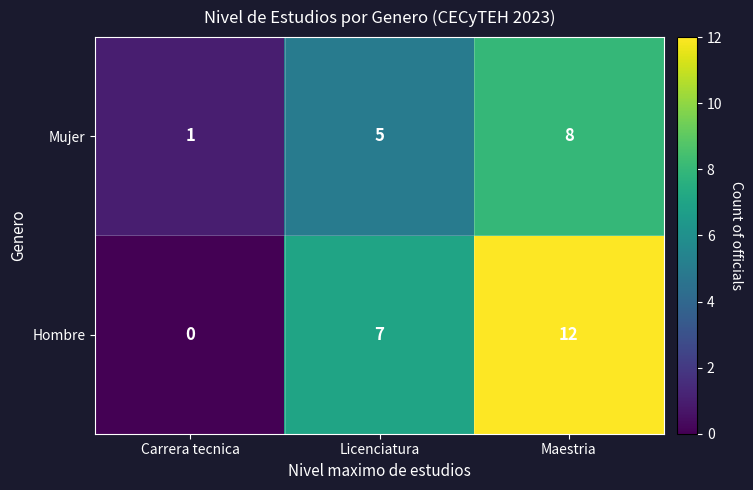

What is the total value across all series at Carrera tecnica?

1